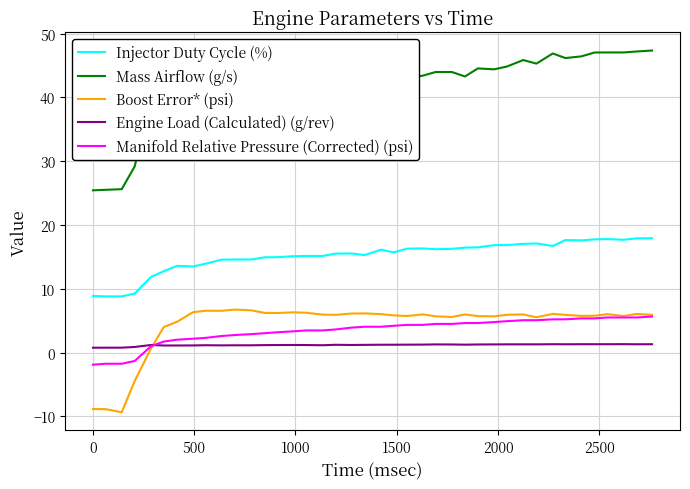

Which series has the largest total across all categories?

Mass Airflow (g/s)